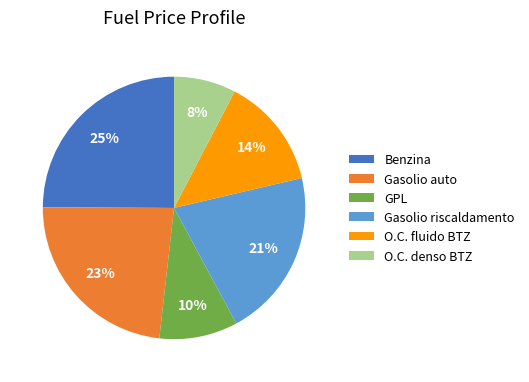

What is the ratio of the value at Gasolio riscaldamento to the value at Gasolio auto?

0.9